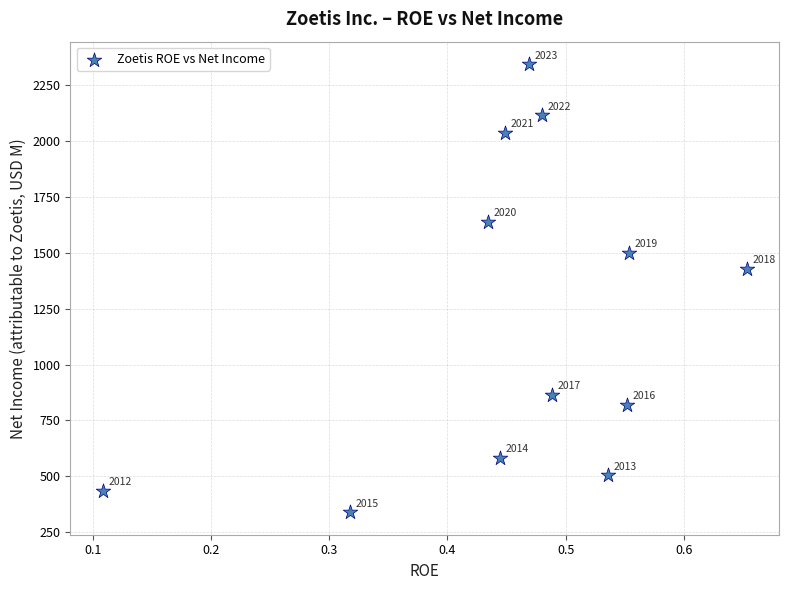

What is the range of Y values (max minus min)?

2005